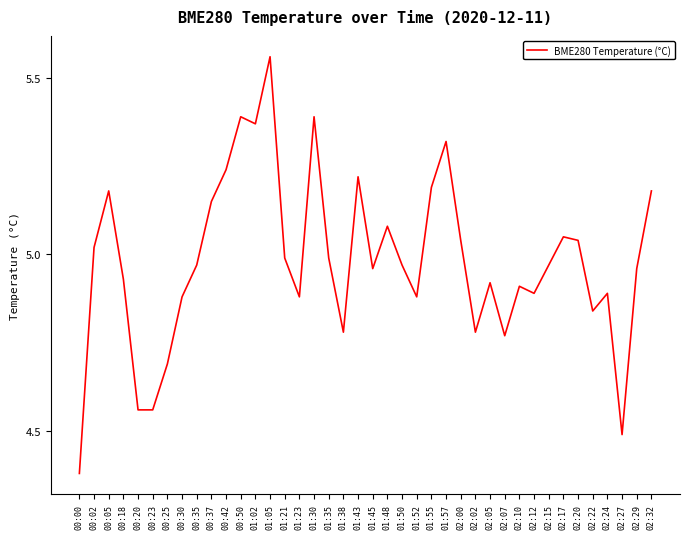

What is the difference between the values at 01:45 and 00:25?

0.3